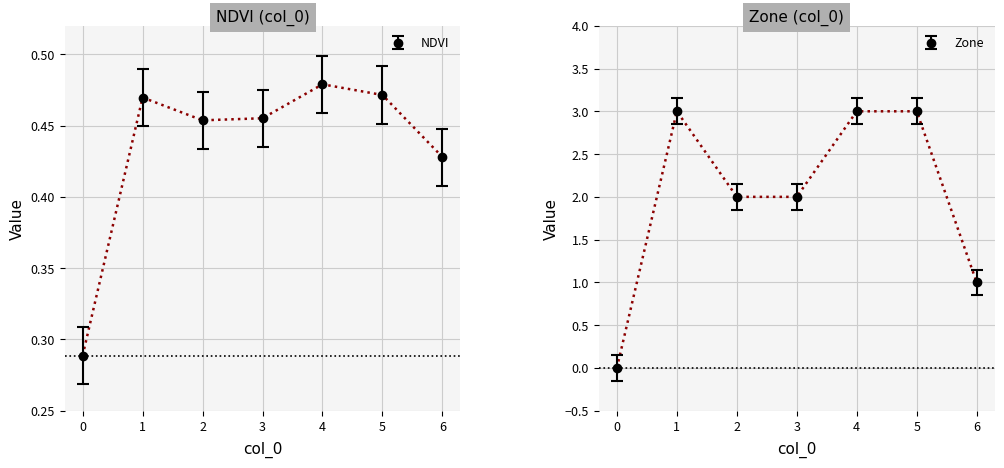

True or false: Zone has a value of 2.0 at 3.

True